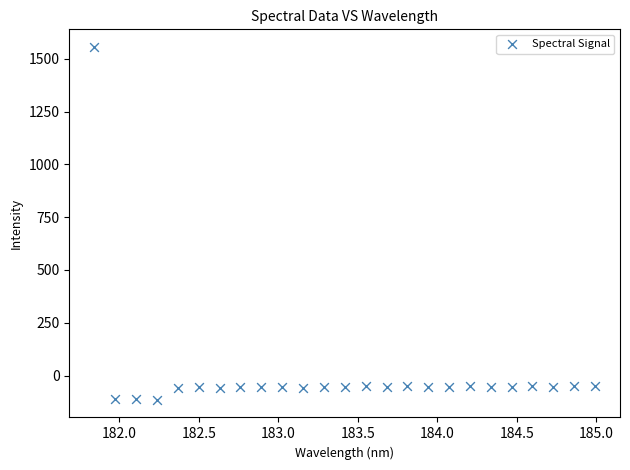

What is the range of Y values (max minus min)?

1670.8